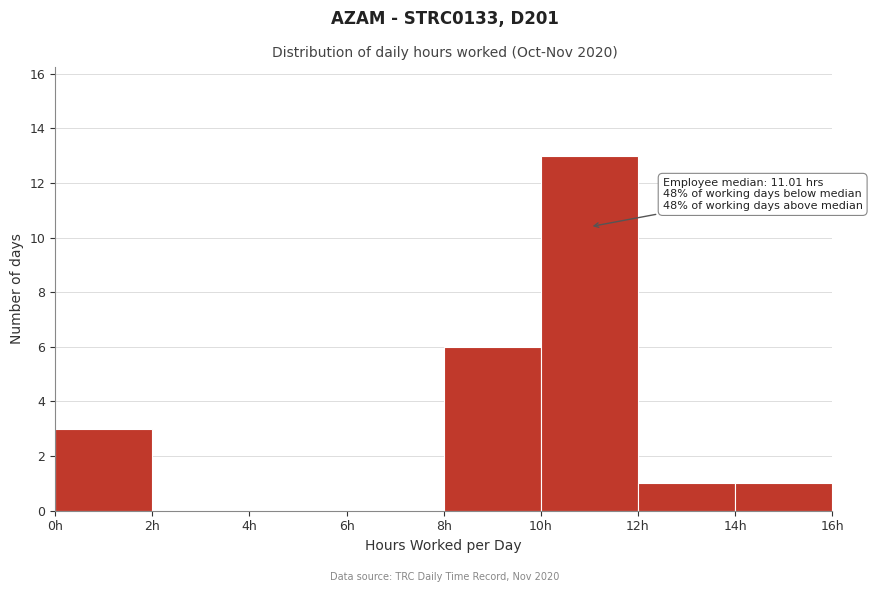

Which range on the x-axis has the tallest bar?

10 to 12